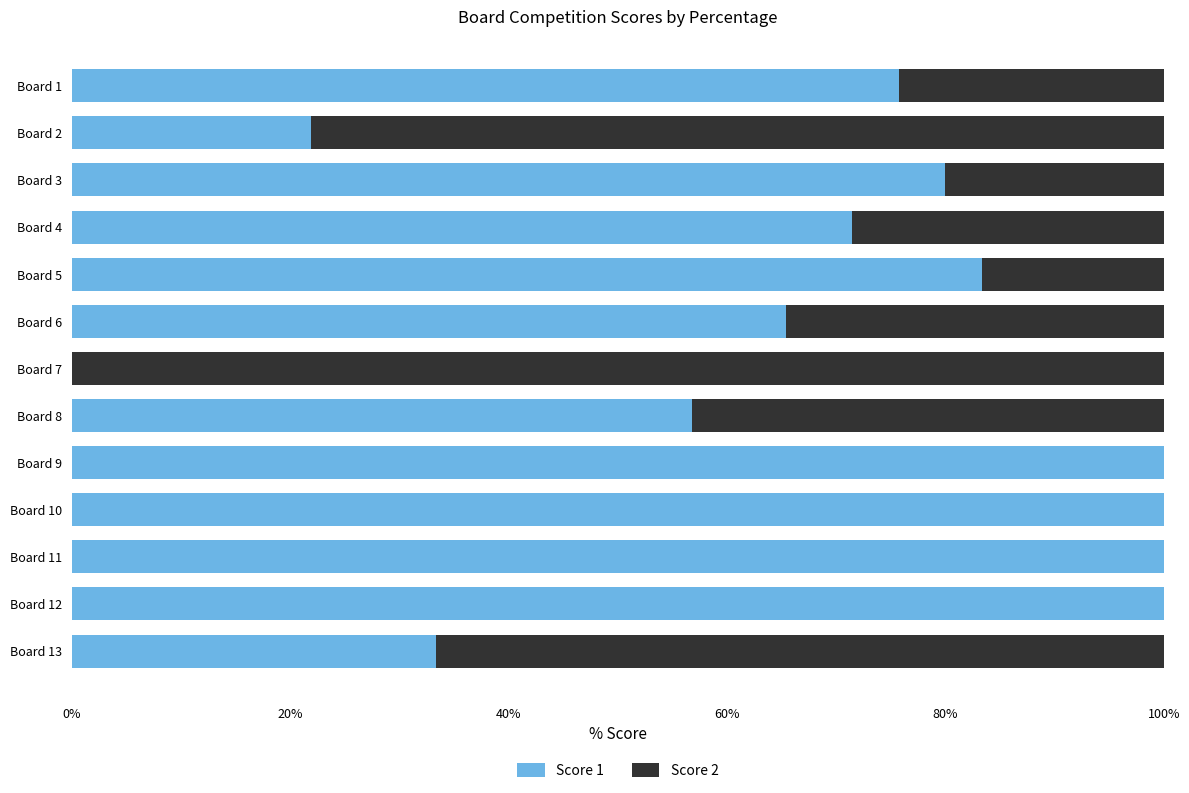

True or false: Score 1 has a value of 105.8 at Board 6.

False